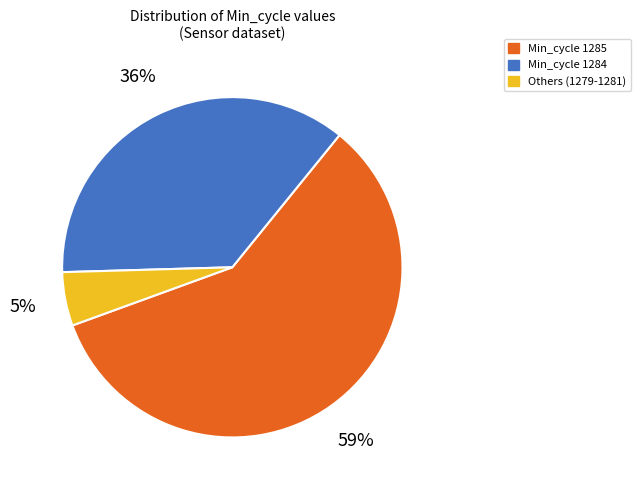

Does any single category account for the majority?

Yes